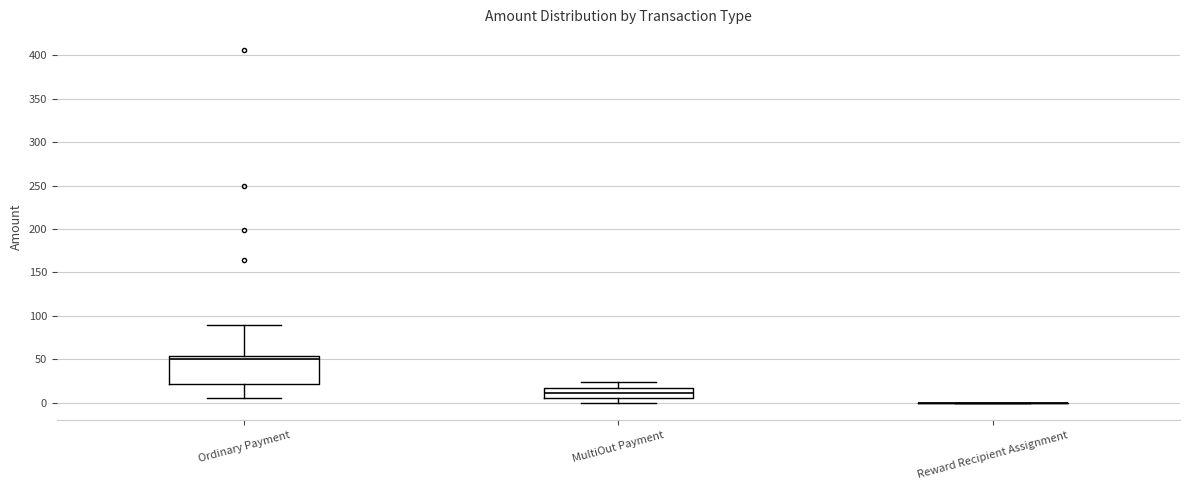

Reading left to right, read every box against the y-axis: the position of its median line, the range the box covers, and the ends of its whiskers. The values are not printed on the chart, so give them approximately, as read against the axis.

Ordinary Payment: median 50, box 20 to 55, whiskers 5 to 90
MultiOut Payment: median 10, box 5 to 20, whiskers 0 to 25
Reward Recipient Assignment: box collapsed to a line at 0, whiskers 0 to 0